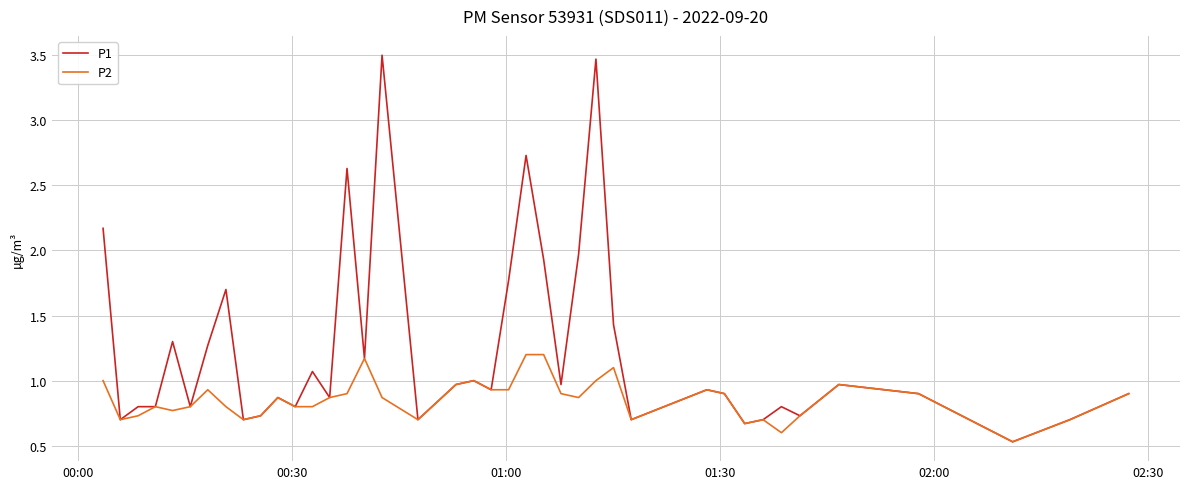

What is the maximum value for P1?

3.5